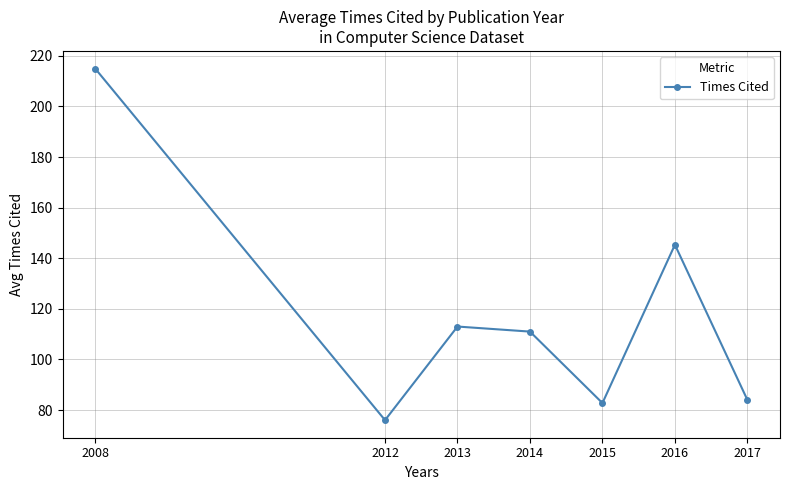

What is the minimum value shown in the chart?

76.0